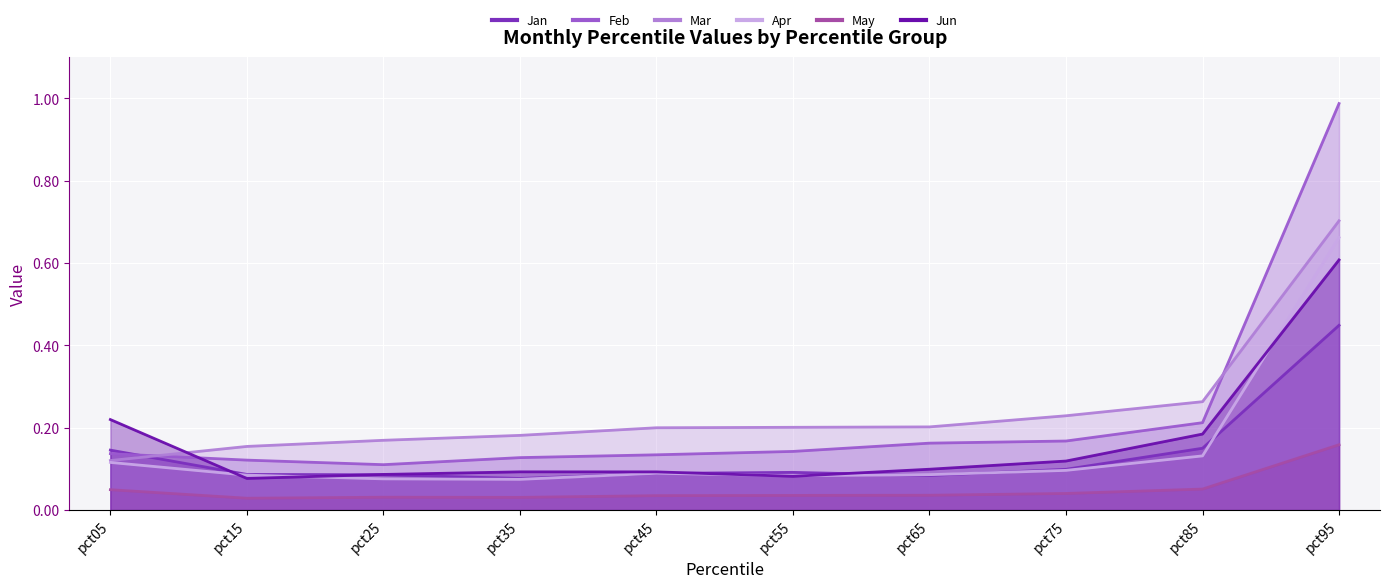

The value of May at pct65 is 0.0. True or false?

True